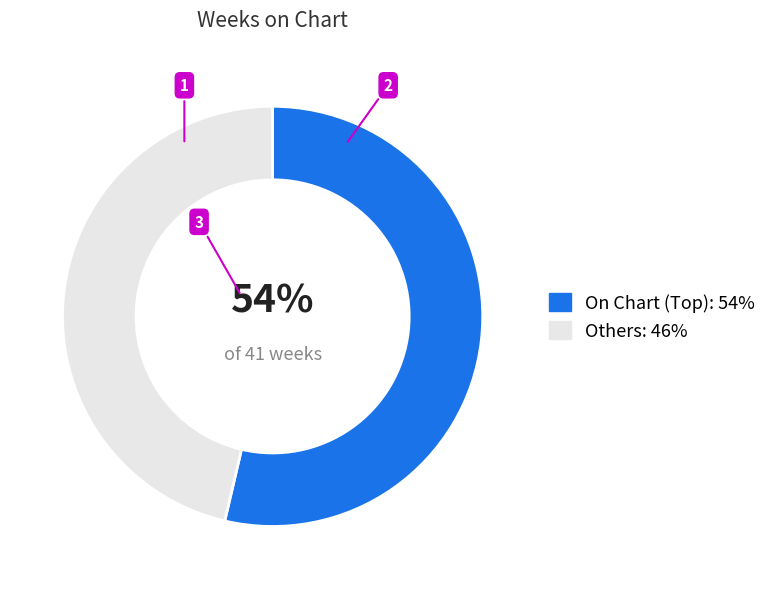

To the nearest percent, what is the average slice percentage?

50%